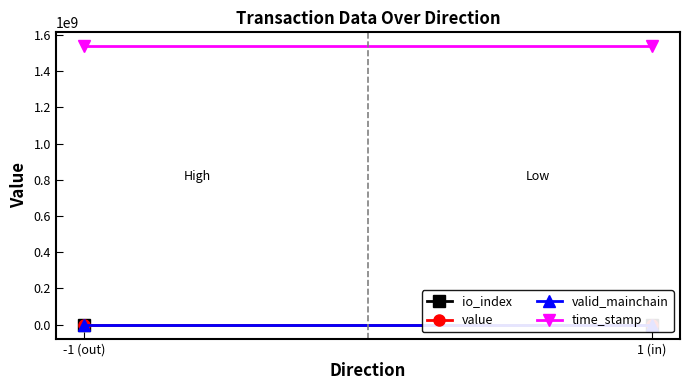

How many lines are shown in the chart?

4